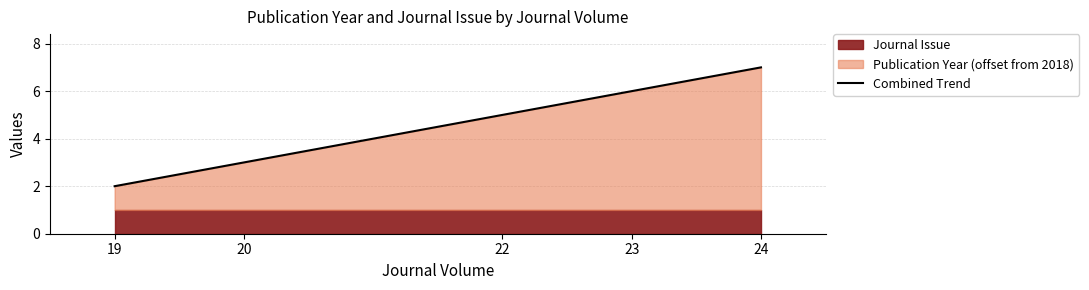

What is the value of the 3rd point from the left?

5